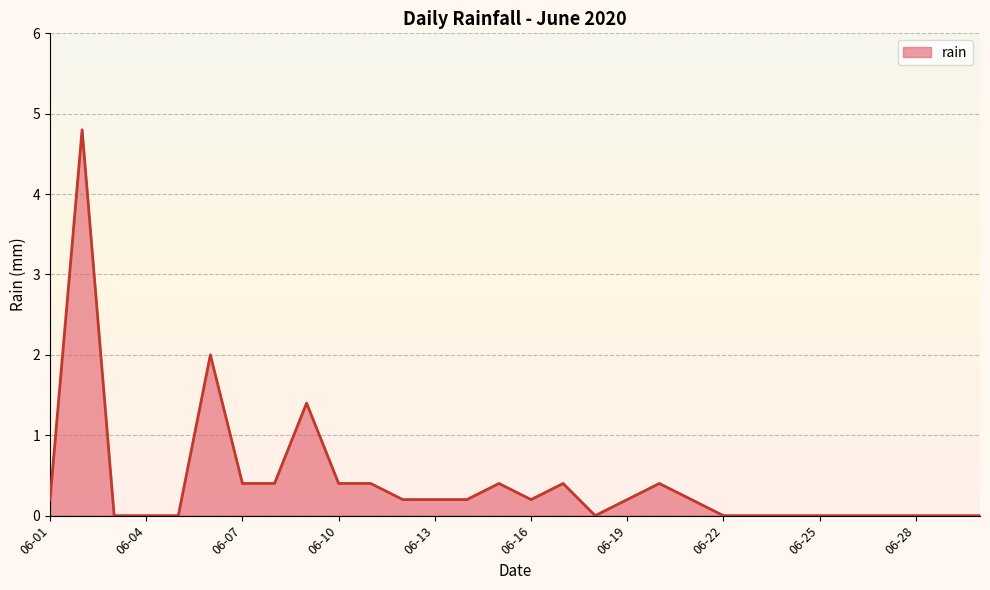

What is the maximum value shown in the chart?

4.8